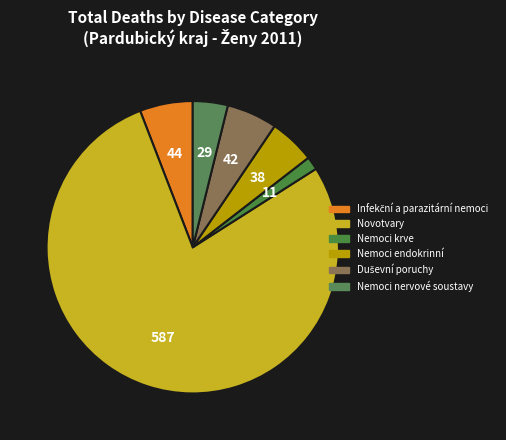

How many slices are in this pie chart?

6